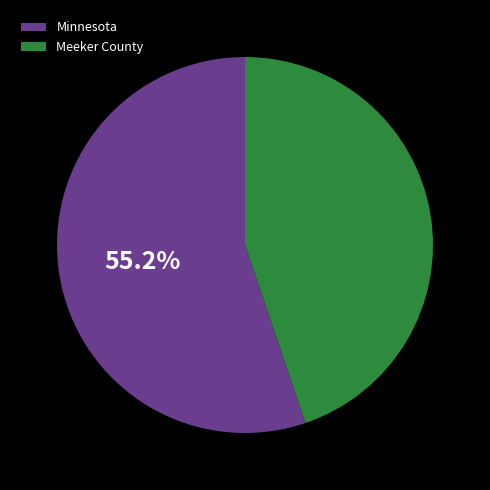

To the nearest percent, what percentage of the pie is Minnesota?

55%